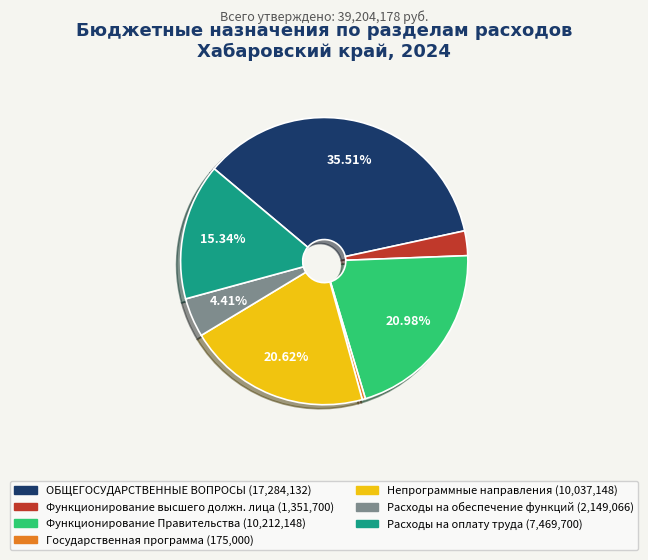

To the nearest percent, what is the difference between the largest and smallest slice percentages?

35%